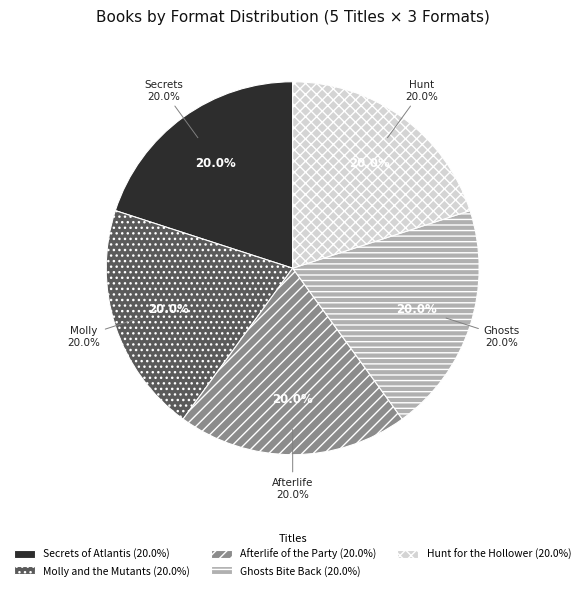

Count the number of slices in the pie.

5